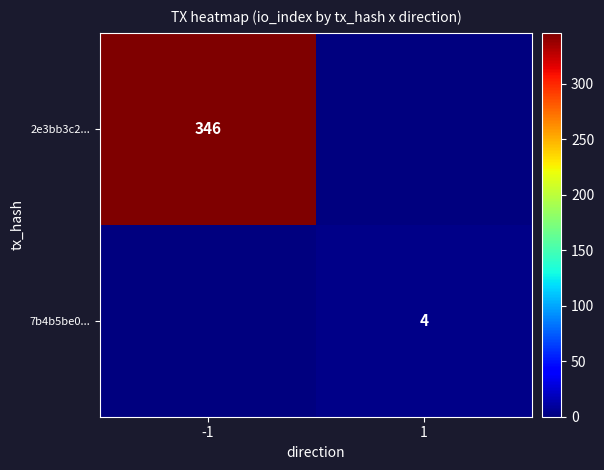

The 2e3bb3c2... series shows 616 at -1. True or false?

False